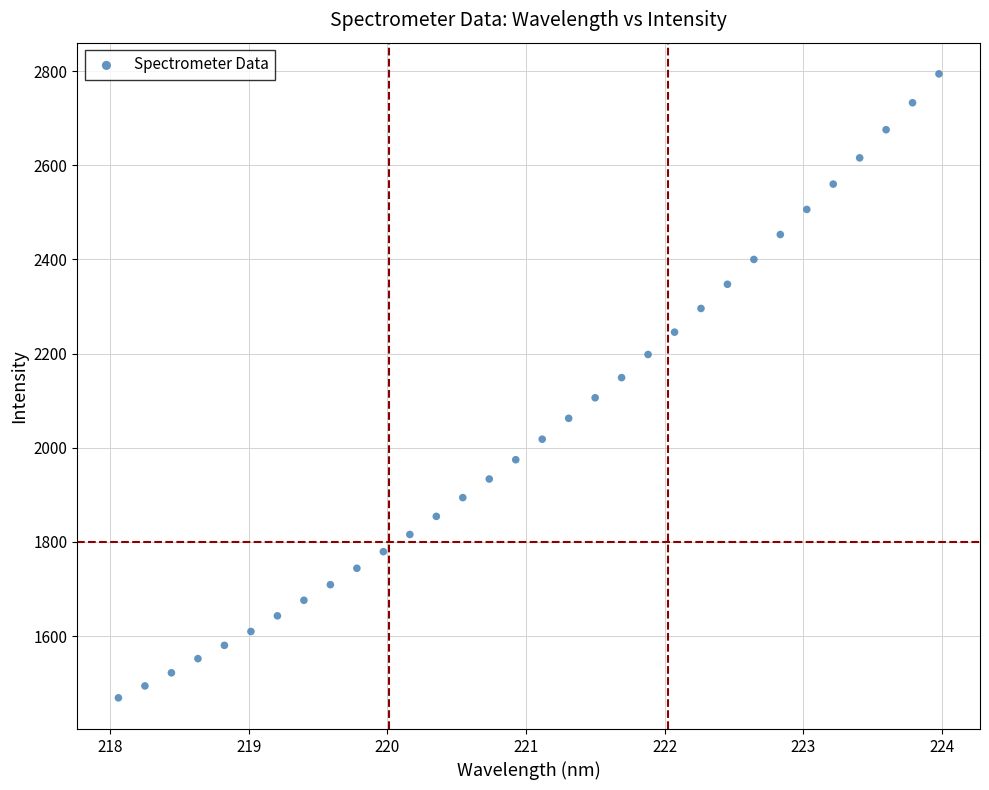

What is the range of Y values (max minus min)?

1325.2